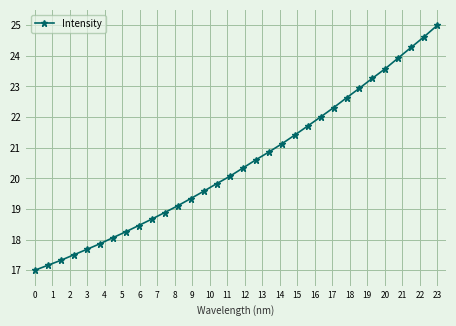

What is the value of the 3rd point from the left?

17.3